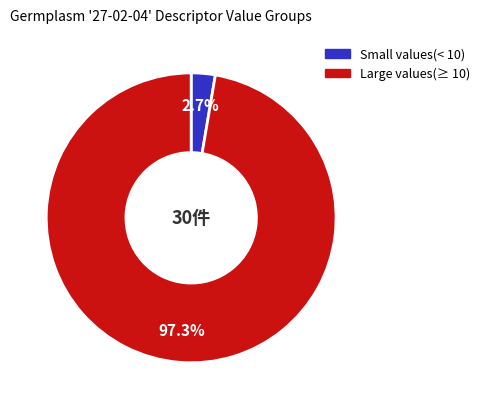

Is there any slice that represents more than half of the pie?

Yes